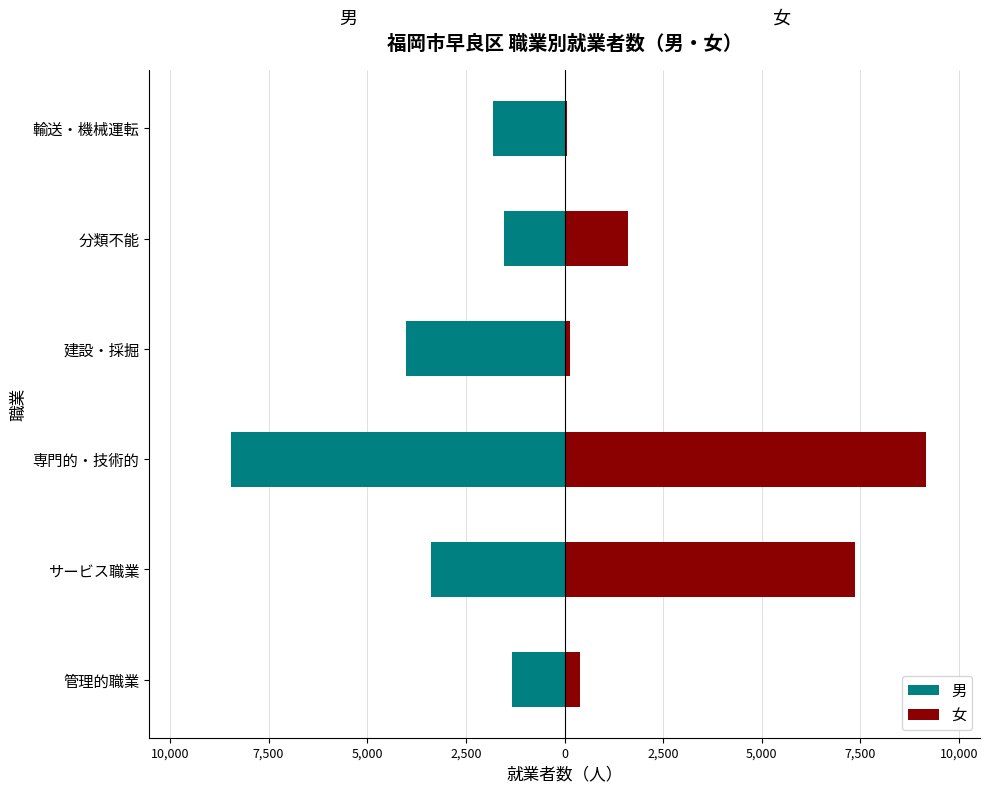

List the series in order of their peak value, highest first.

女, 男